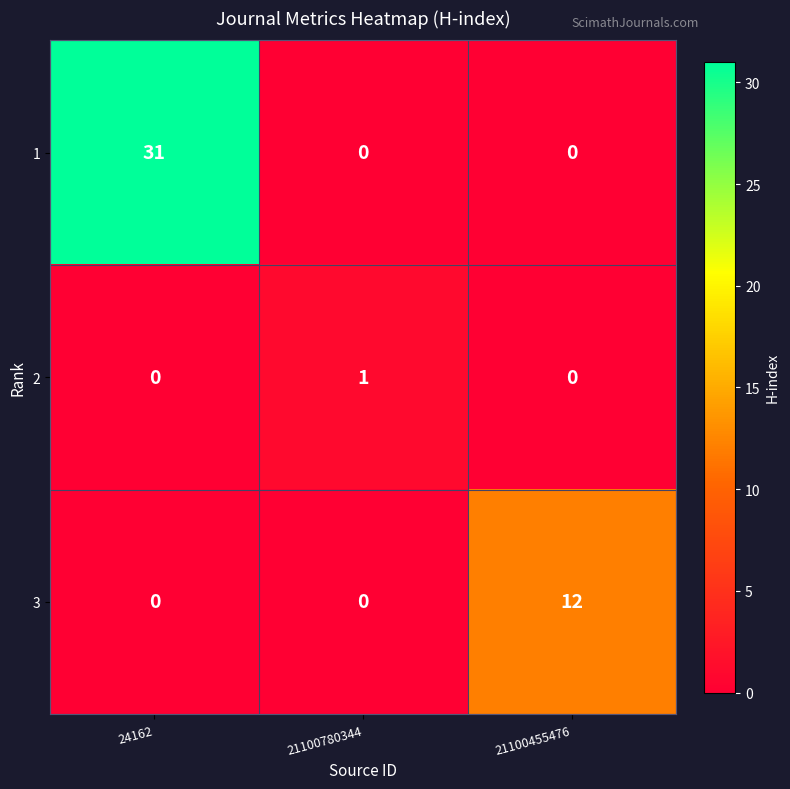

Which series has the largest total across all categories?

1